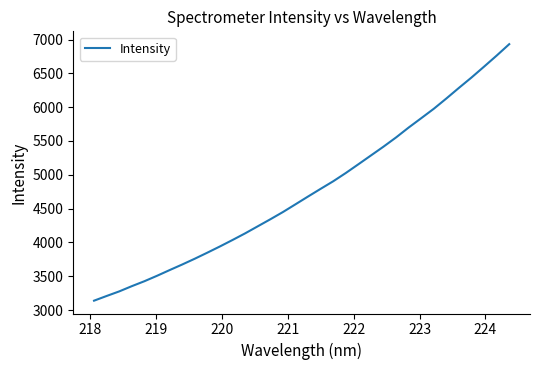

What is the difference between the maximum and minimum values?

3791.8